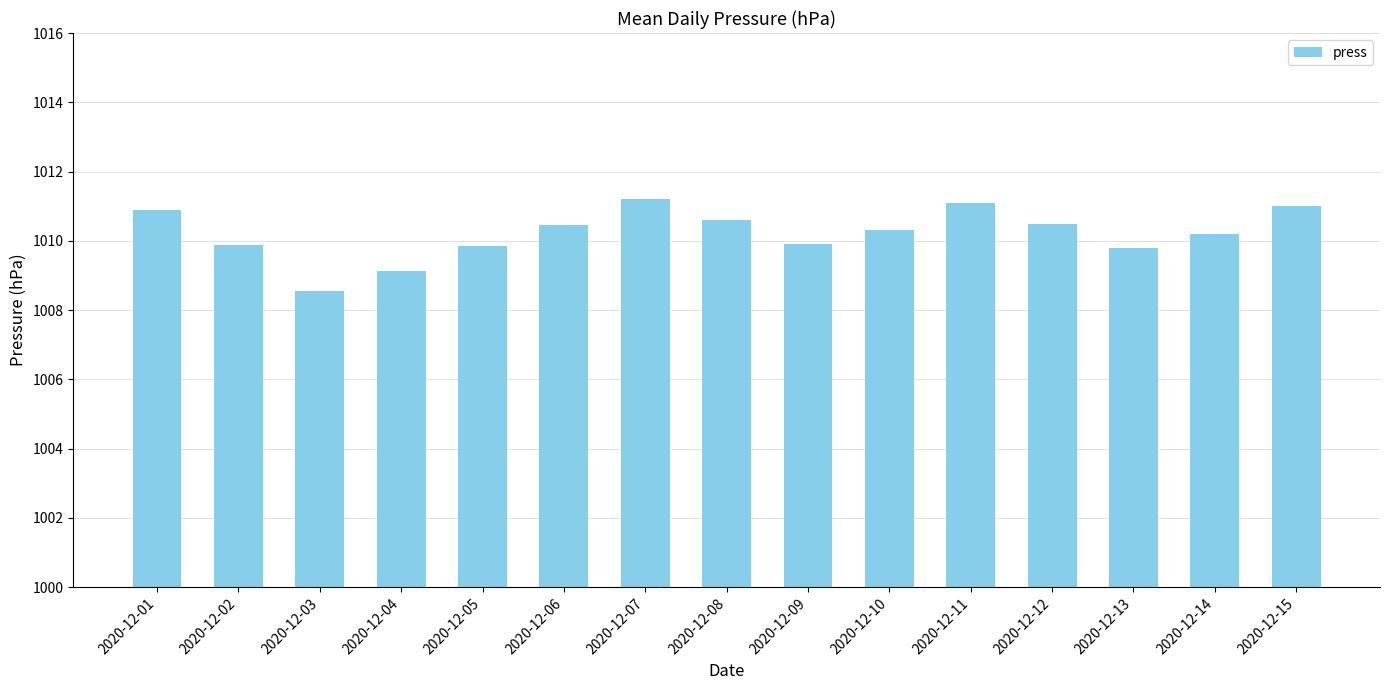

What is the ratio of the value at 2020-12-10 to the value at 2020-12-08?

1.0